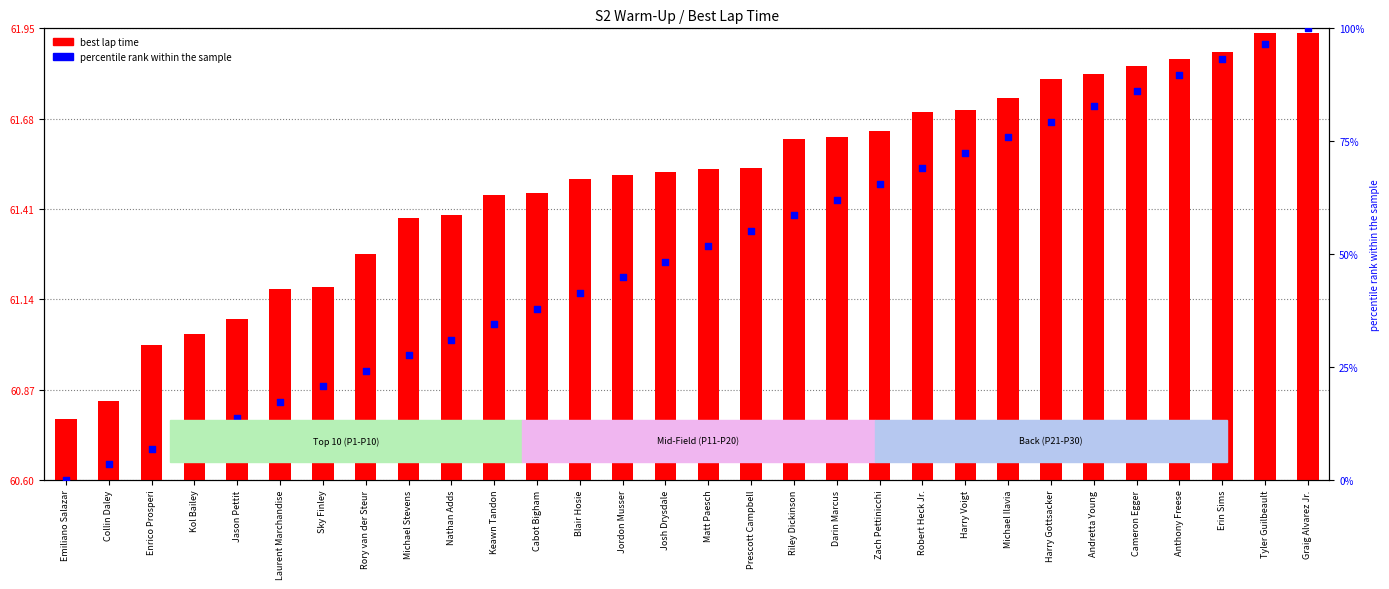

Which series has the largest Y range (max minus min)?

percentile rank within the sample